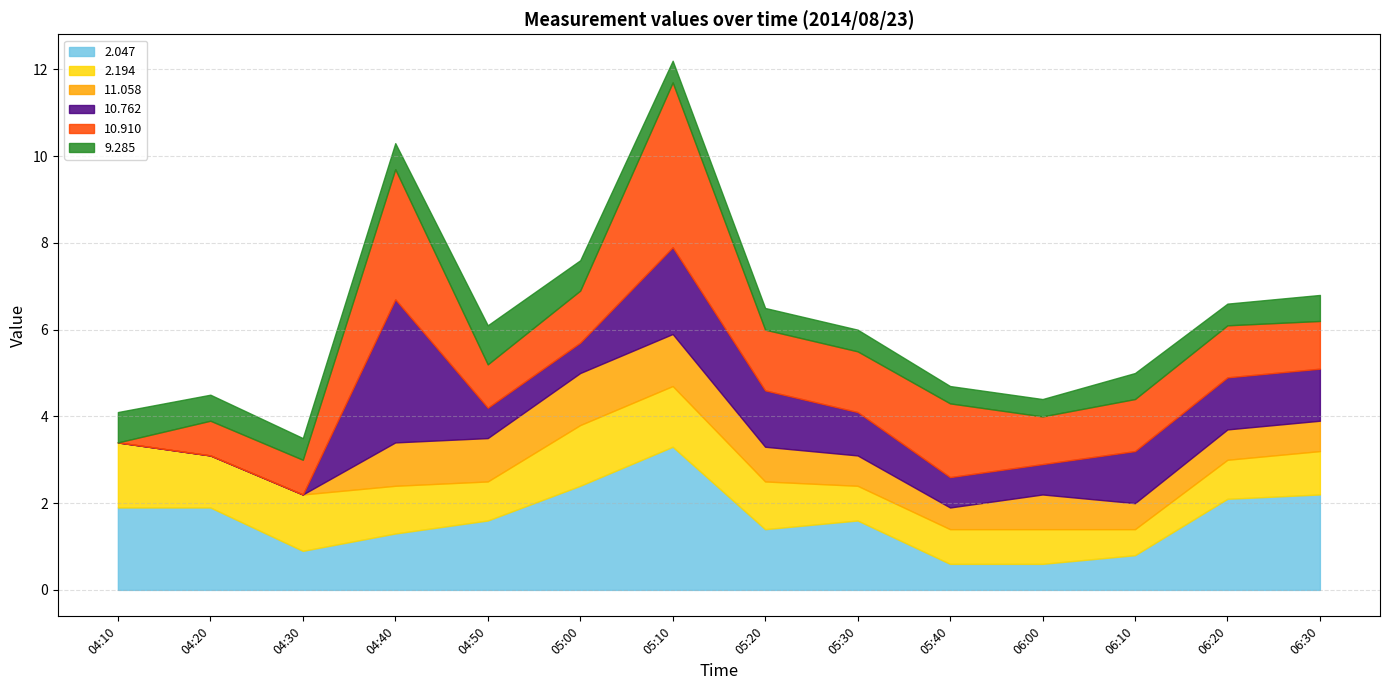

Does the chart display data point markers on the line(s)?

No